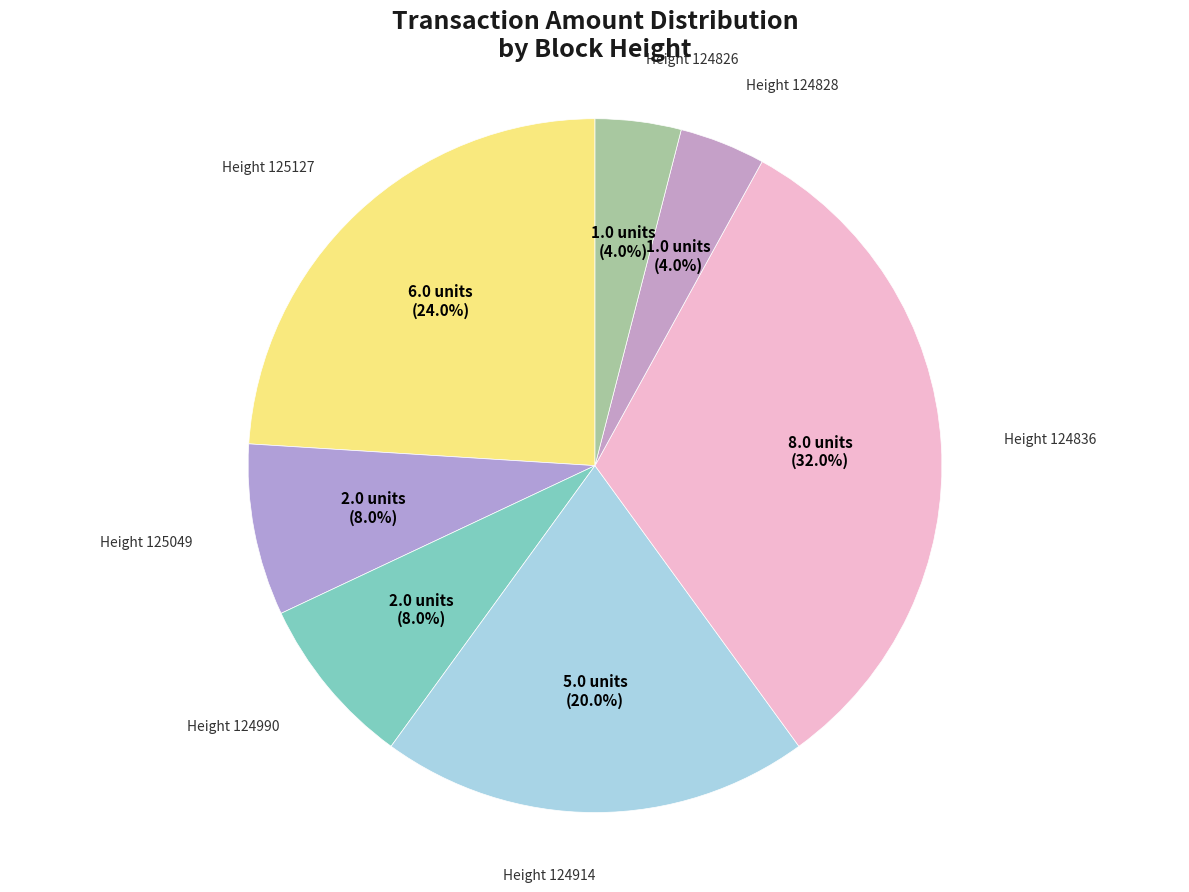

How many segments does this pie chart have?

7